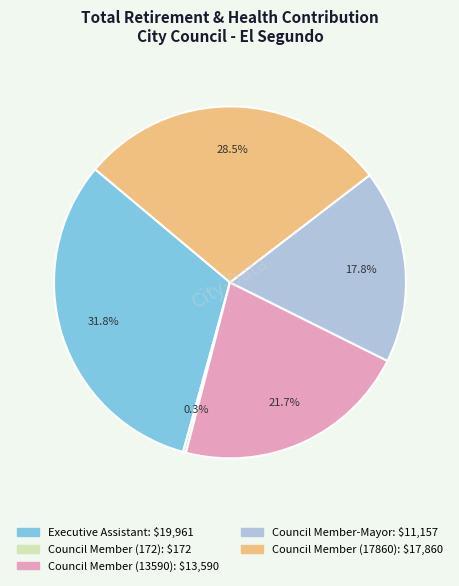

Is there any slice that represents more than half of the pie?

No